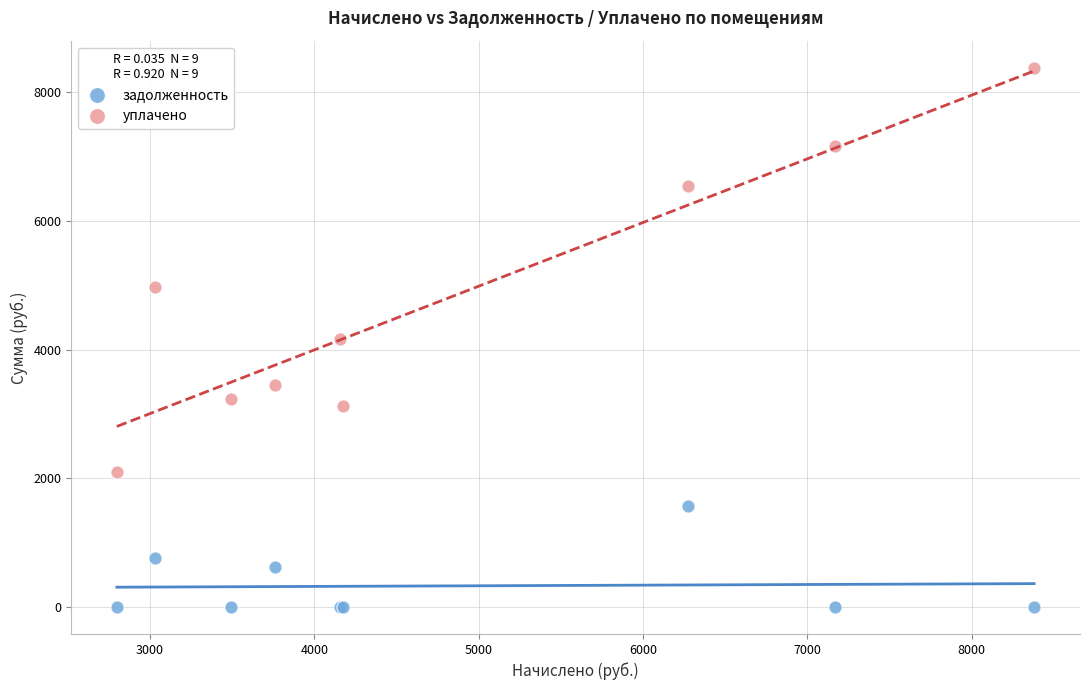

What is the X range (max minus min) for the scatter plot?

5580.7